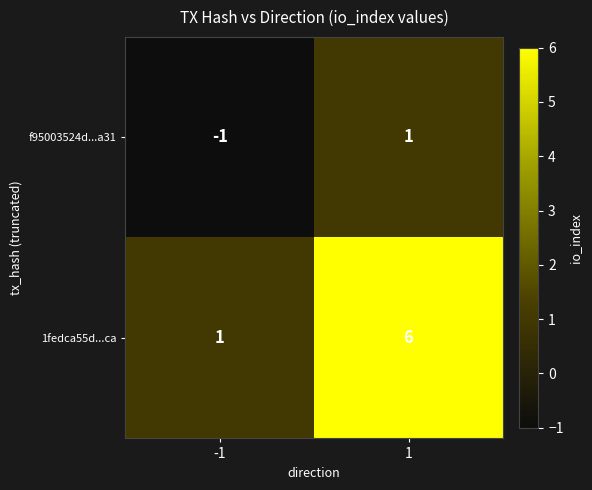

The 1fedca55d...ca series shows 8 at 1. True or false?

False